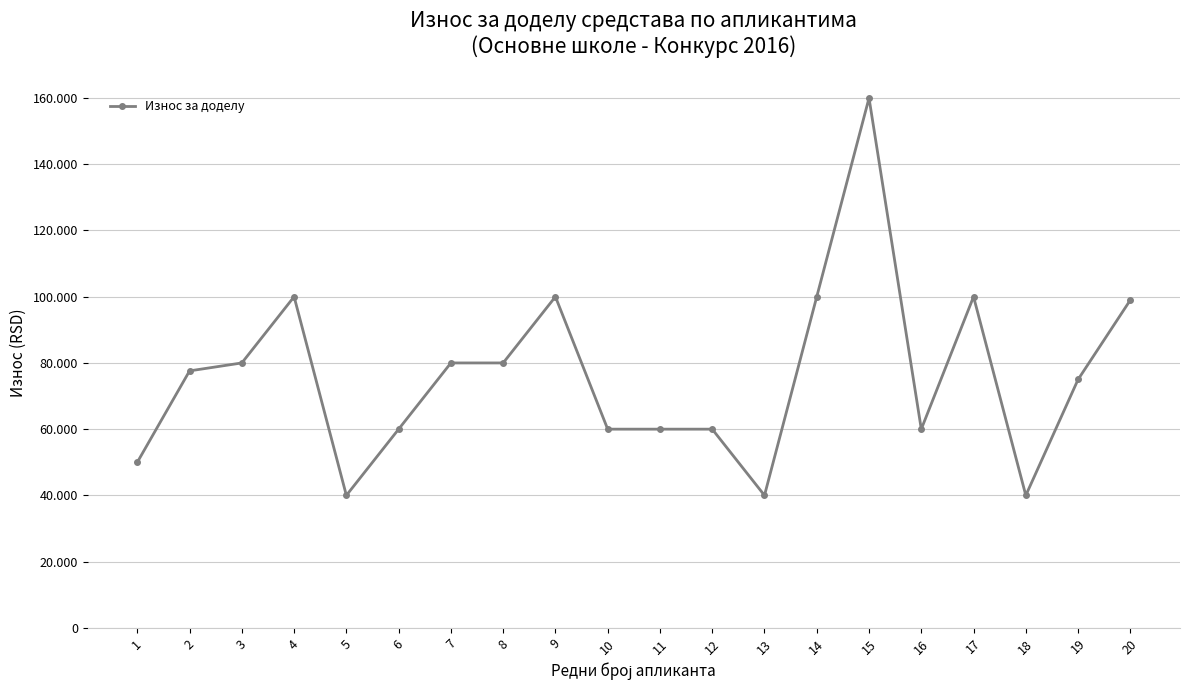

Rank the categories by value from highest to lowest.

15, 4, 9, 14, 17, 20, 3, 7, 8, 2, 19, 6, 10, 11, 12, 16, 1, 5, 13, 18